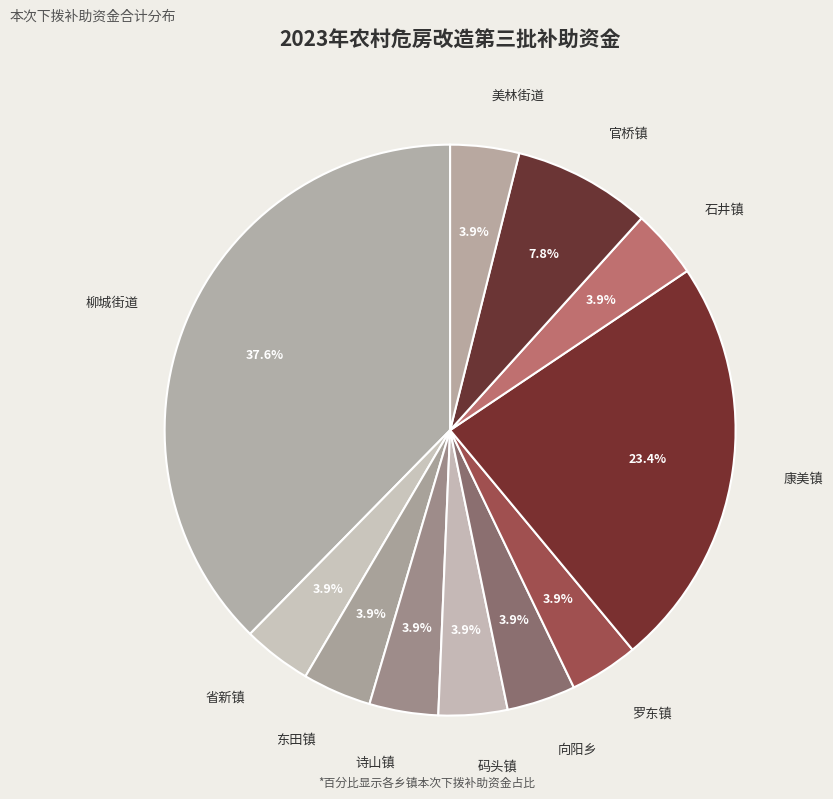

What is the largest slice in the pie chart?

柳城街道